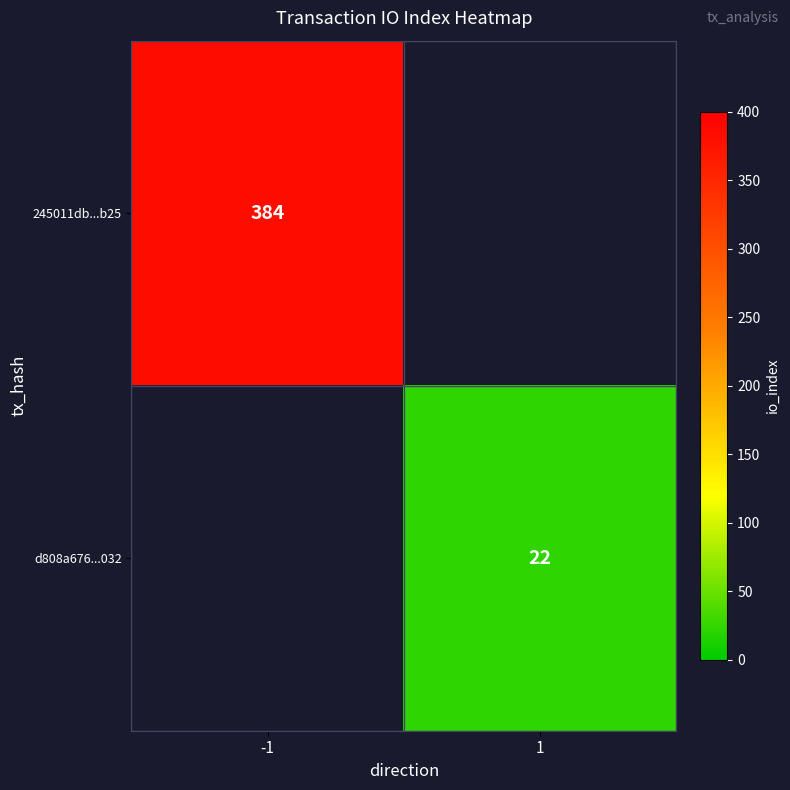

The 245011db...b25 series shows 384 at -1. True or false?

True